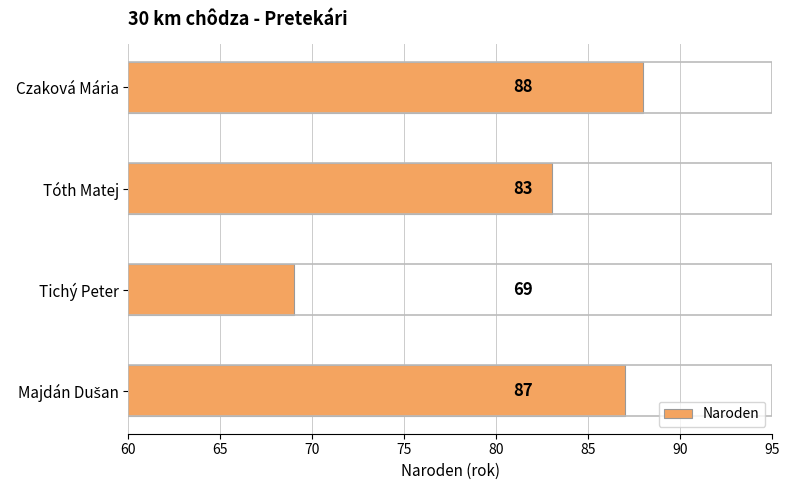

What is the approximate value at Tóth Matej?

83